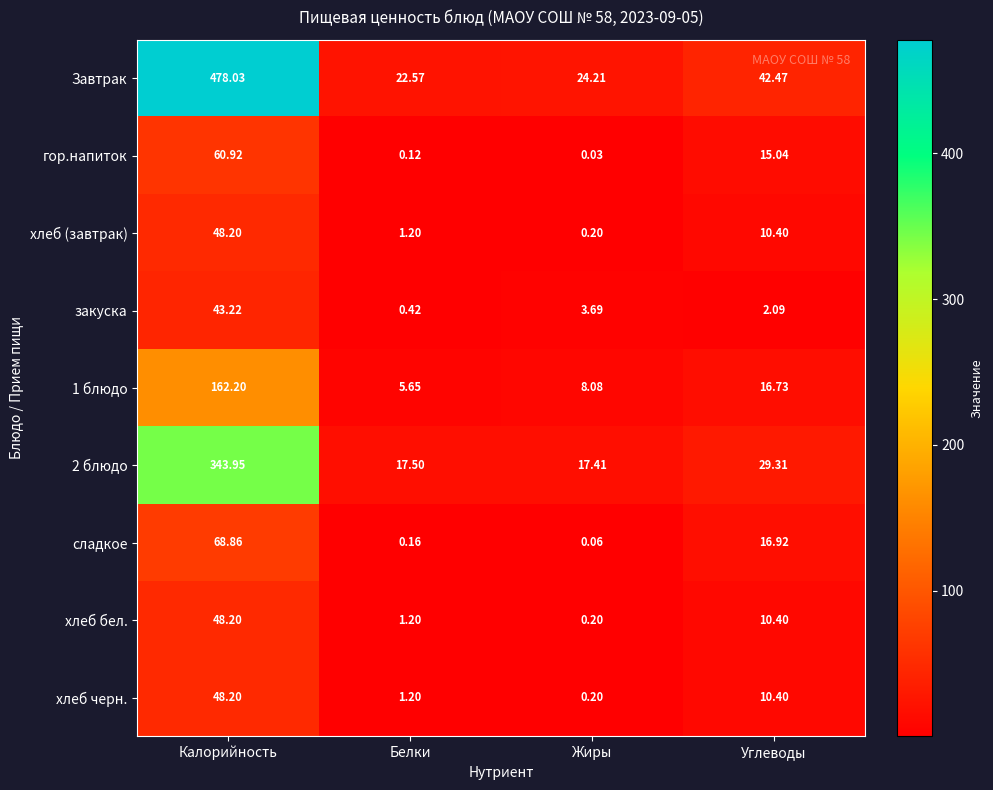

Which series has the largest total across all categories?

Завтрак